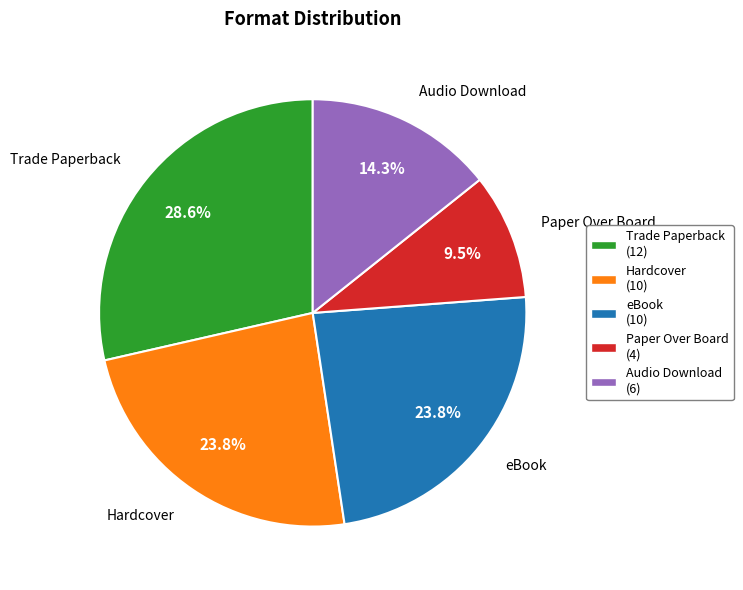

To the nearest percent, what is the difference between the largest and smallest slice percentages?

19%